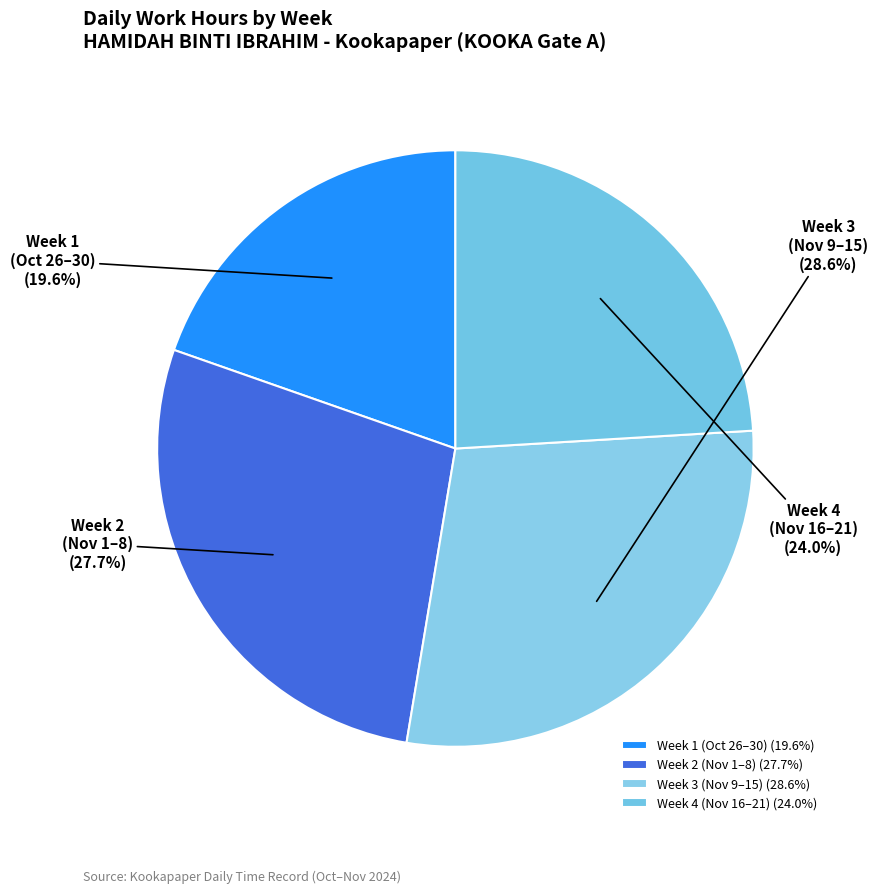

Between Week 3 (Nov 9–15) and Week 2 (Nov 1–8), which is larger?

Week 3 (Nov 9–15)